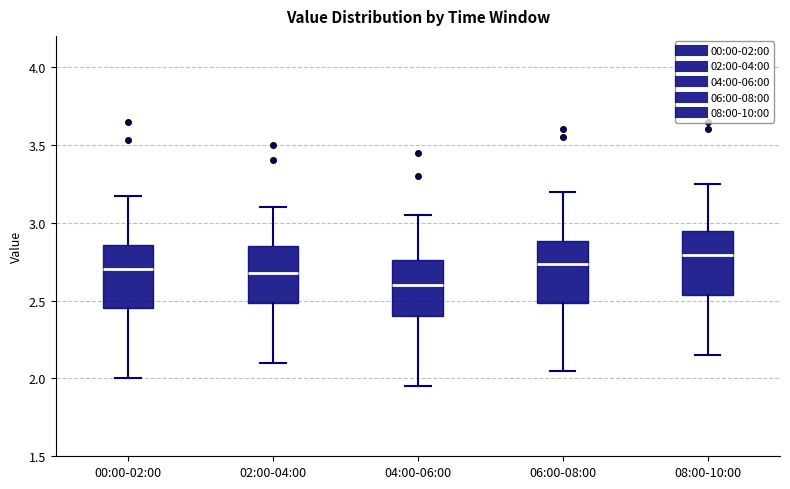

Where is the upper edge of the box for 02:00-04:00 on the y-axis? The values are not printed on the chart, so give them approximately, as read against the axis.

2.85